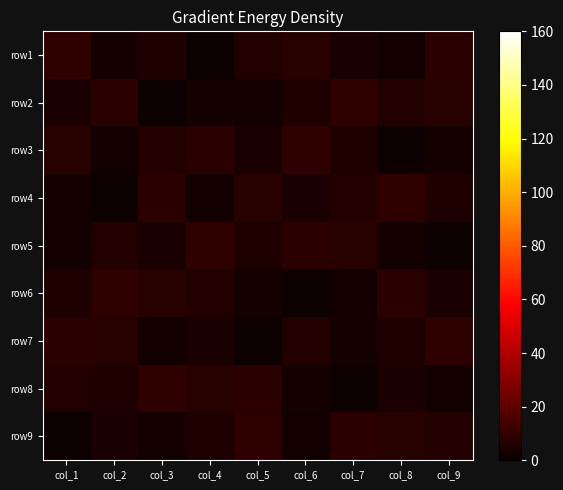

What is the spread (max minus min) of values at col_1?

8